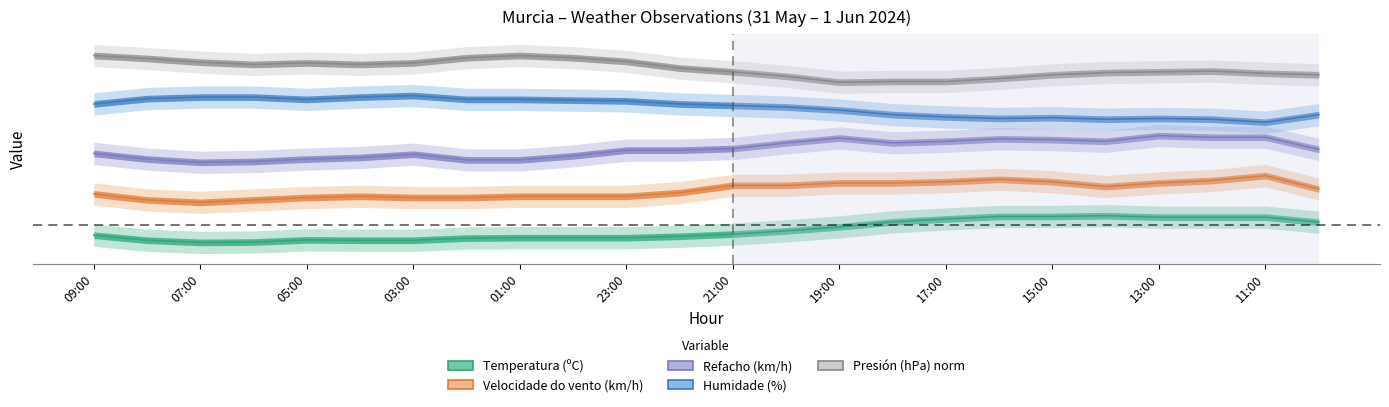

How many interior local valleys does the Presión (hPa) norm series have?

3